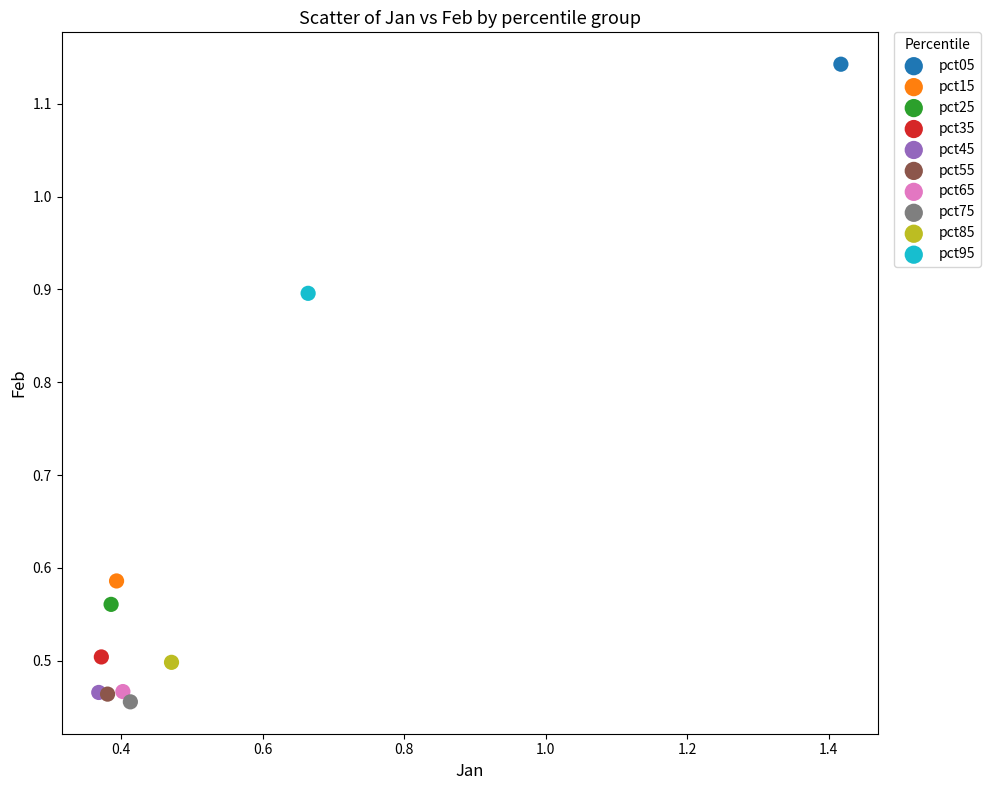

Which series contains the lowest Y value?

pct75